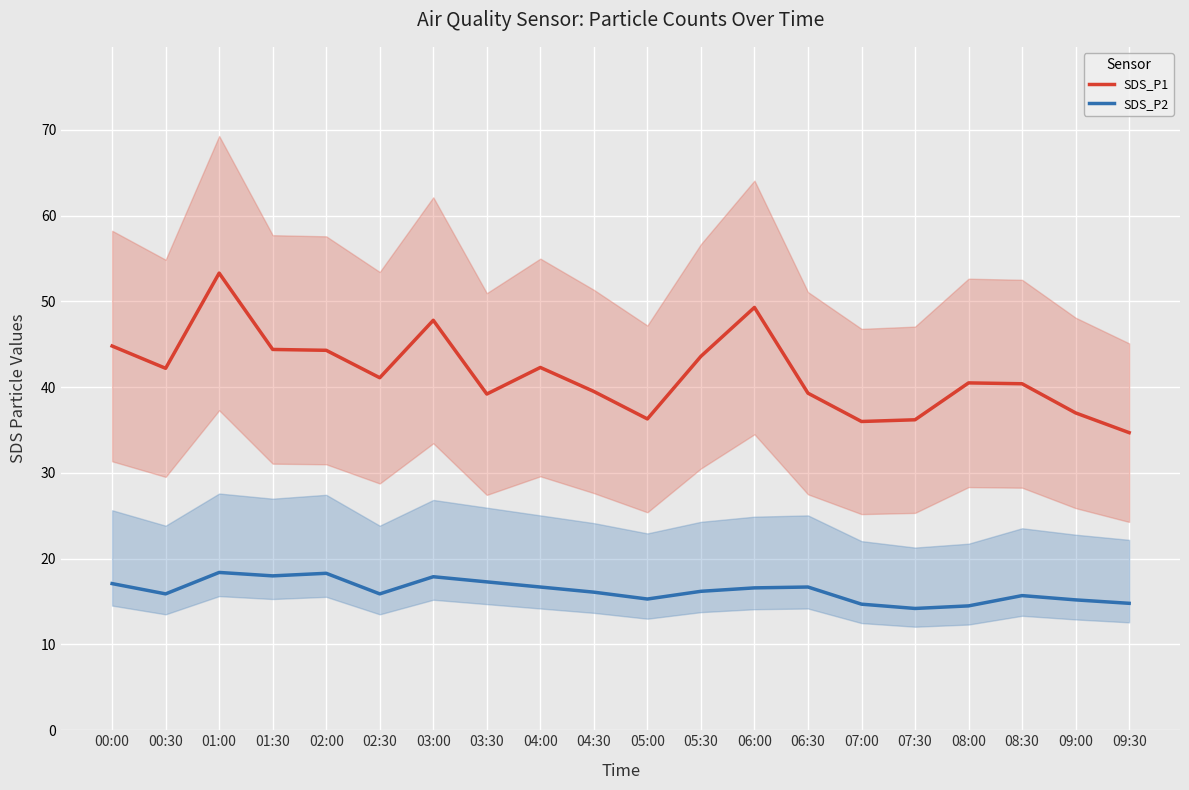

How many data points in SDS_P1 are less than 41?

10